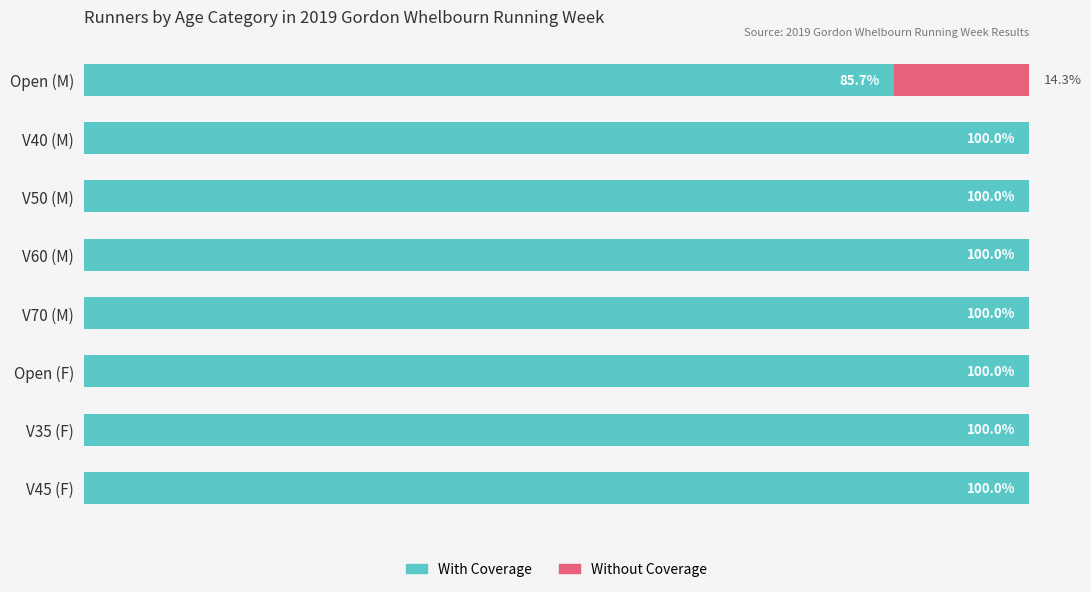

What are all the series names shown in the legend?

With Coverage, Without Coverage